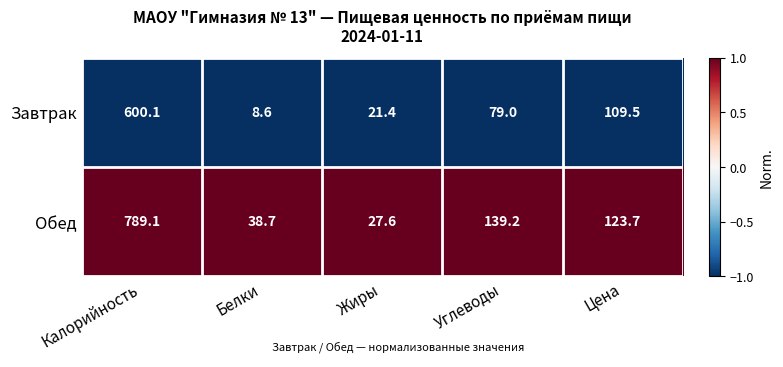

What is the lowest value of the Завтрак series?

8.6